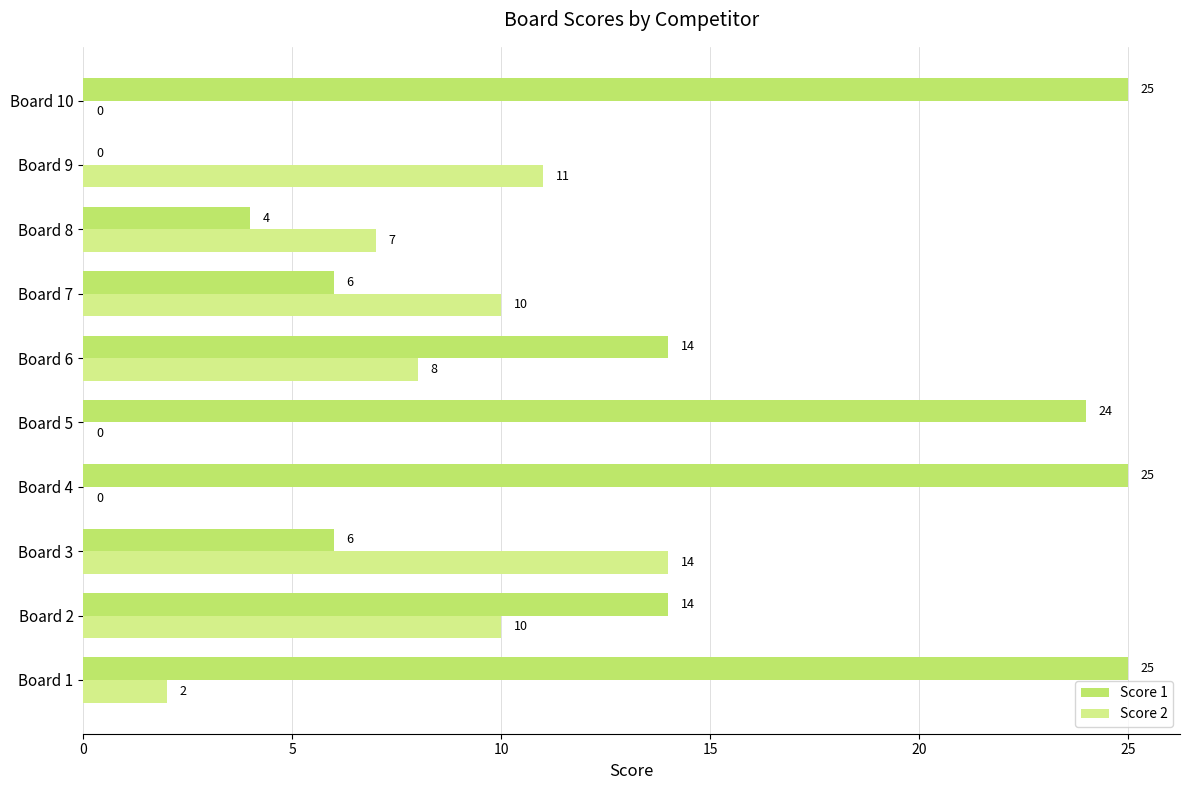

The value of Score 1 at Board 8 is 4. True or false?

True